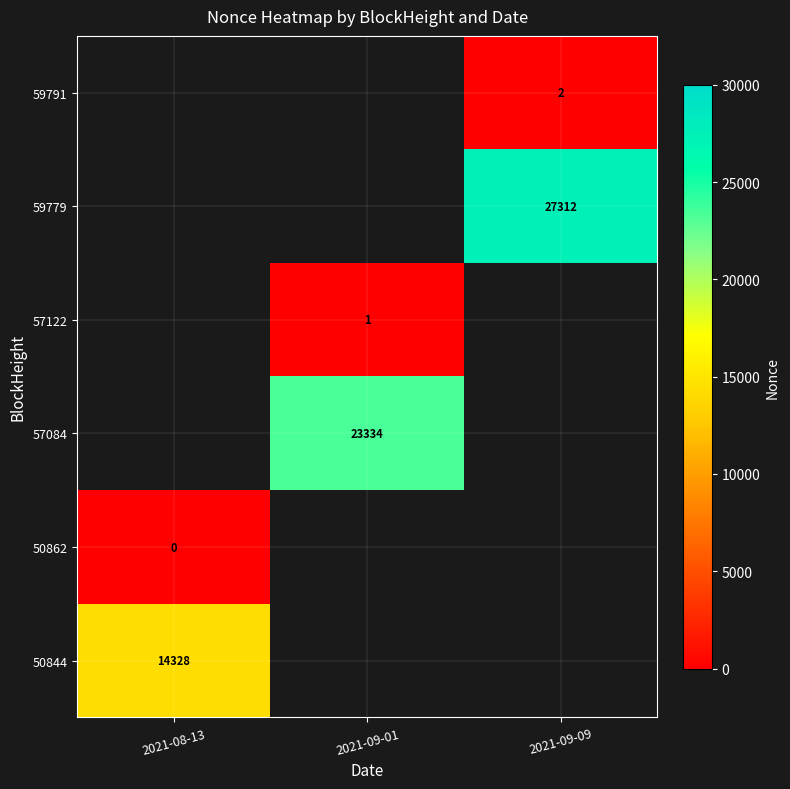

The 59779 series shows 27312 at 2021-09-09. True or false?

True